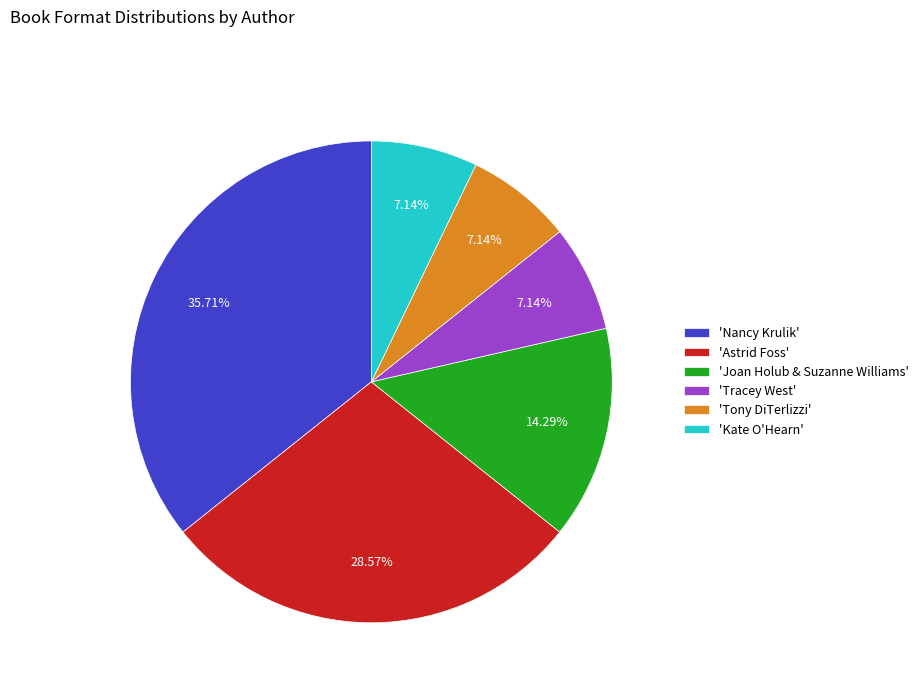

Count the number of slices in the pie.

6